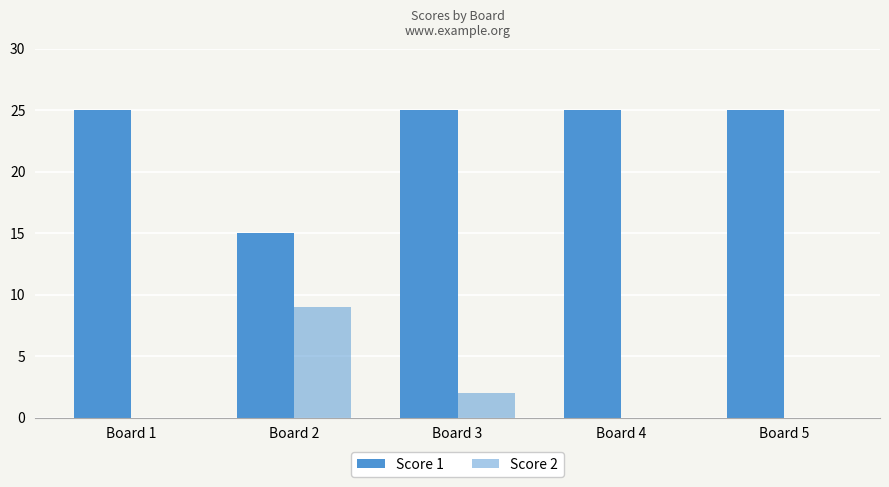

True or false: Score 1 has a value of 25 at Board 4.

True